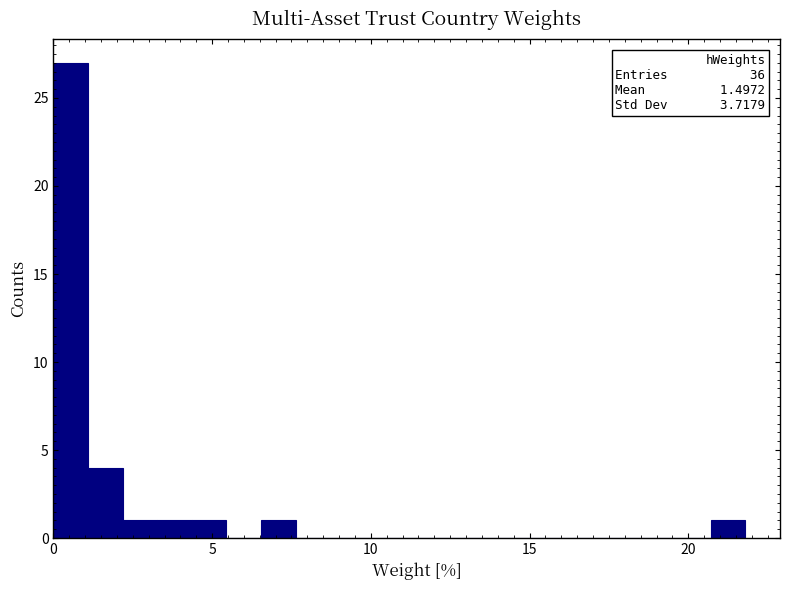

Read against the x-axis, roughly where is the centre of the tallest bar?

0.5